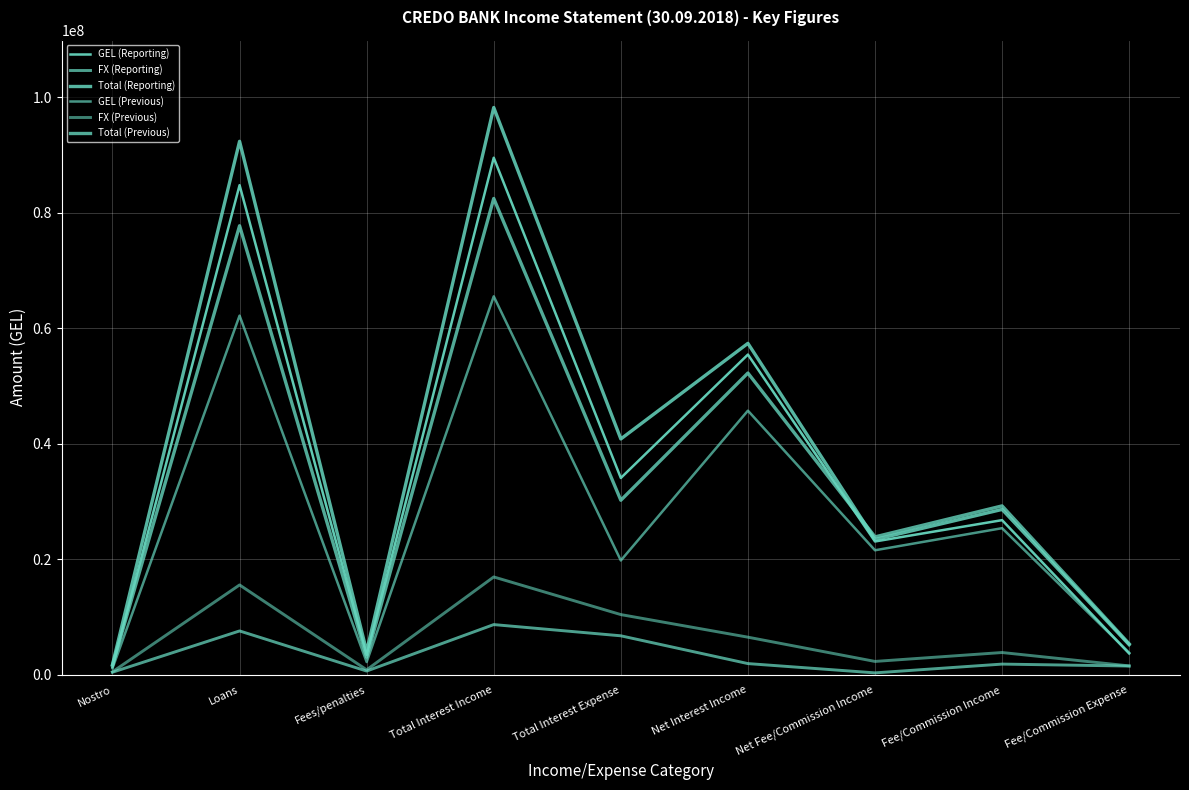

How many values in the GEL (Previous) series exceed 21572546?

5